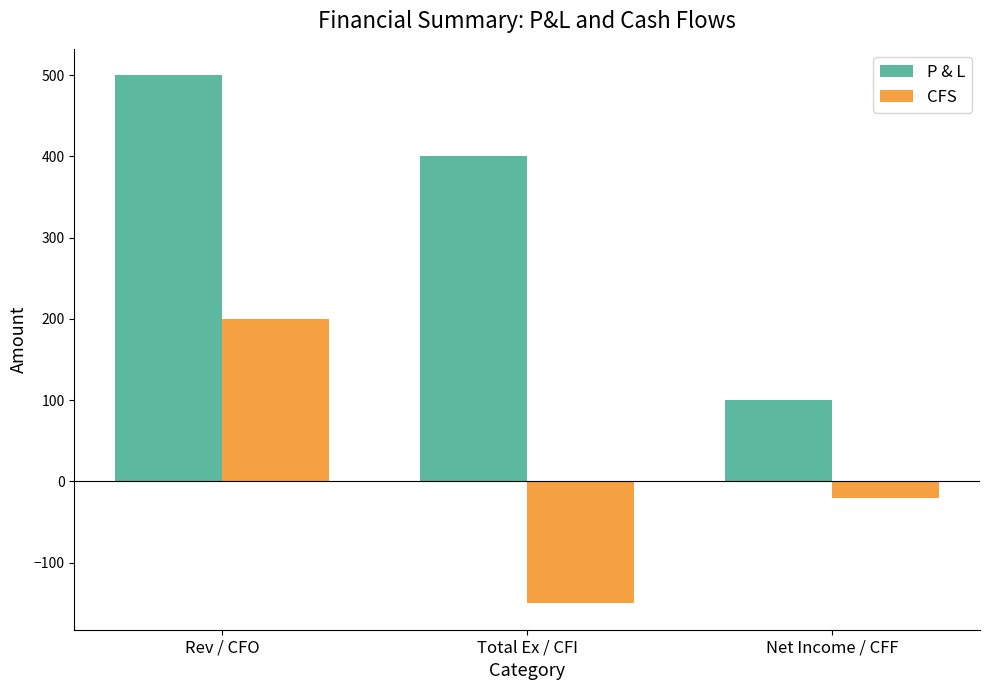

Reading right to left, list all the values displayed in this chart.

P & L: Net Income / CFF=100	Total Ex / CFI=400	Rev / CFO=500
CFS: Net Income / CFF=-20	Total Ex / CFI=-150	Rev / CFO=200